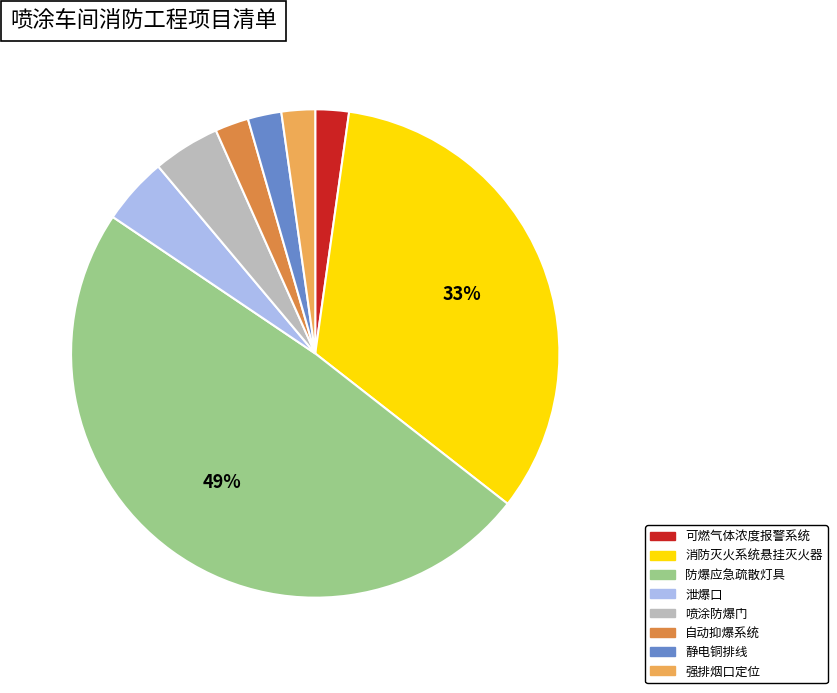

What percentage is the 自动抑爆系统 slice, to the nearest percent?

2%